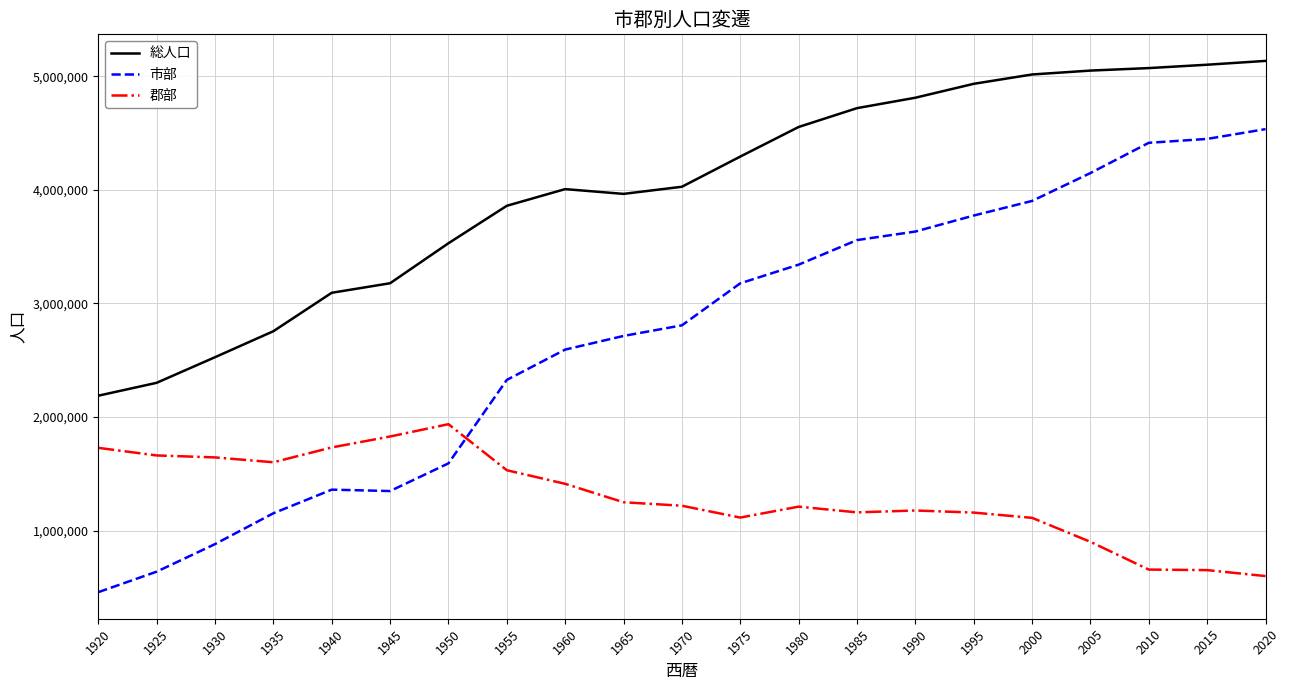

Which series has the widest spread of values?

市部